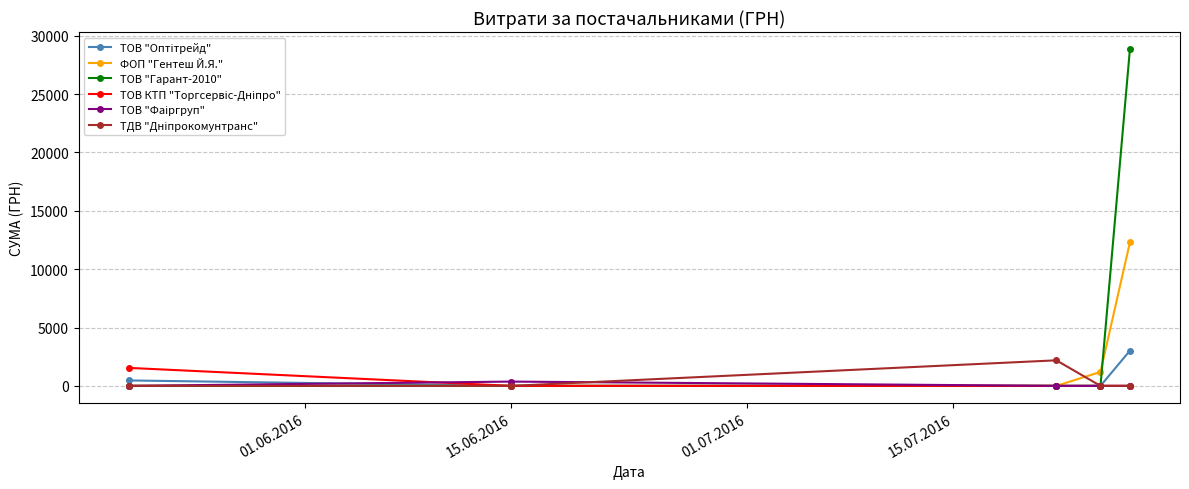

Which series has the largest total across all categories?

ТОВ "Гарант-2010"